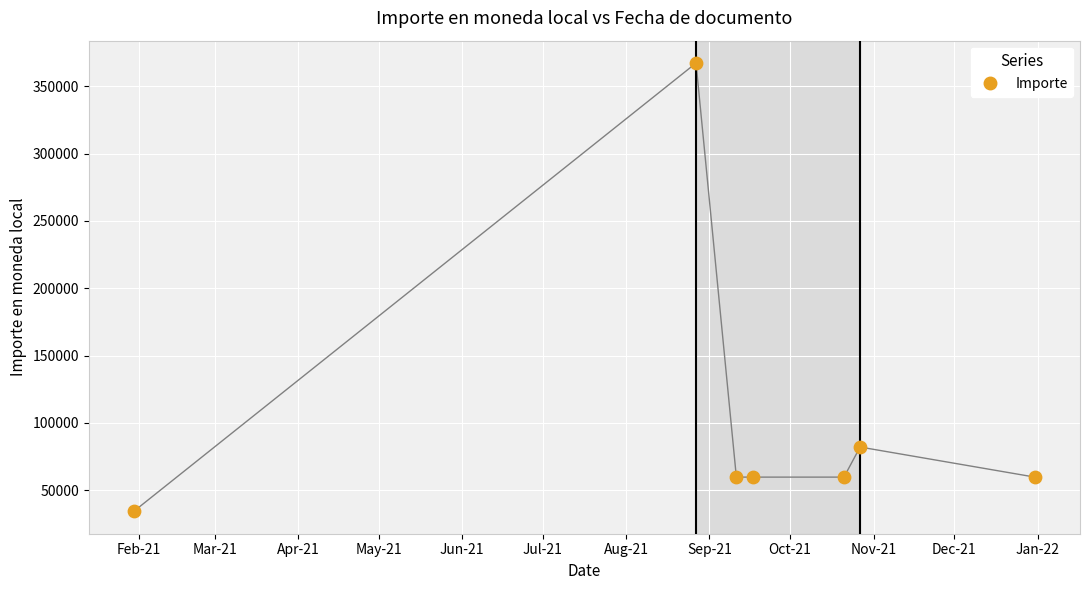

What is the range of X values (max minus min)?

335